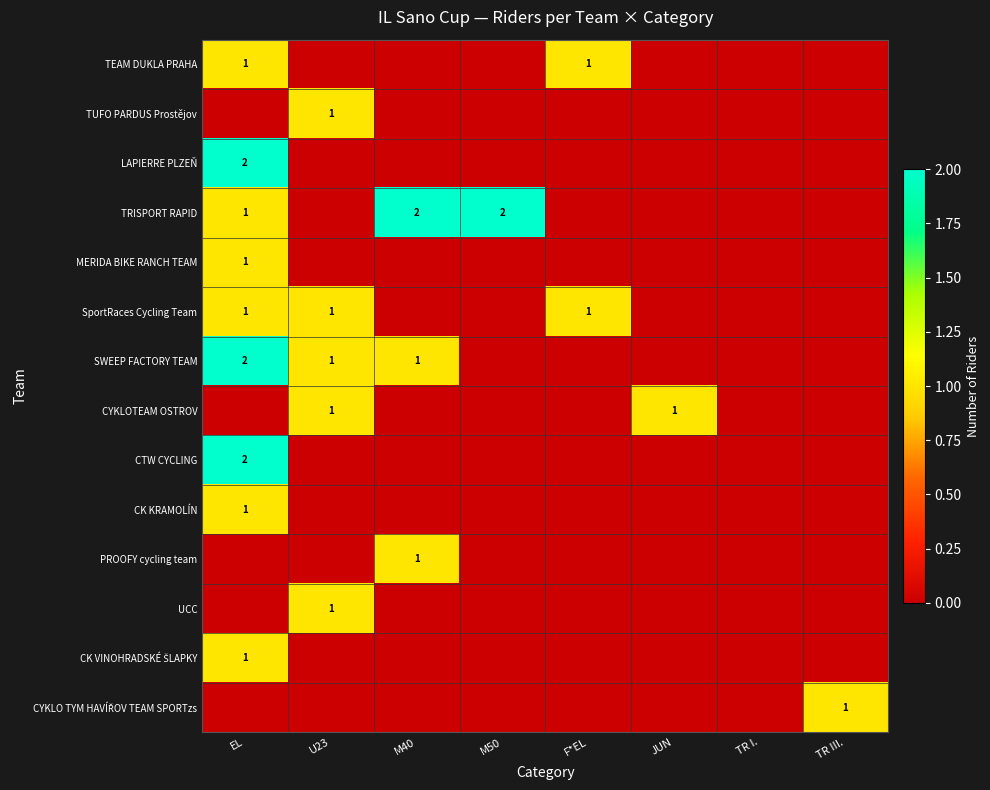

How many data points does each series have?

8